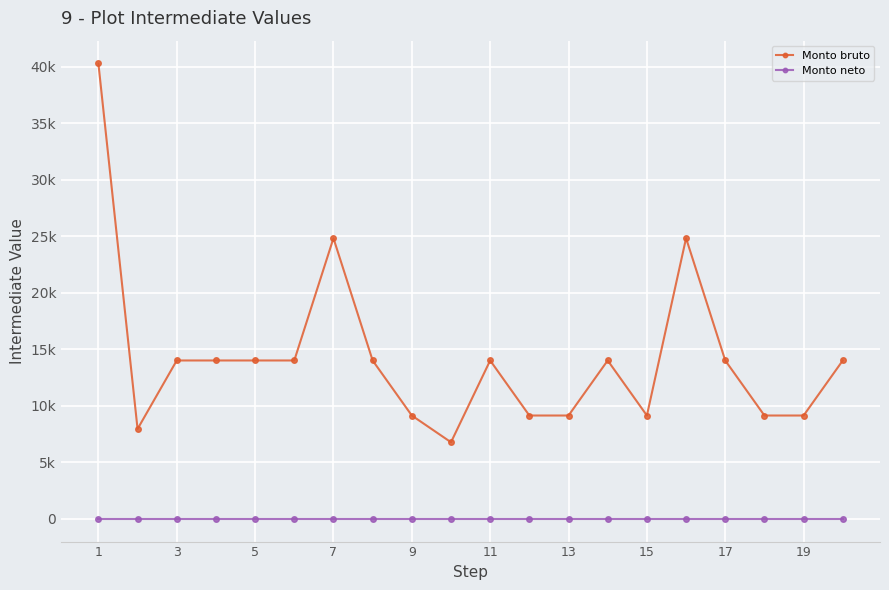

Reading left to right, what are all the values shown in this chart?

Monto bruto: 40309.0	7953.5	14015.5	14015.5	14015.5	14015.5	24838.0	14015.5	9143.5	6778.0	14015.5	9143.5	9143.5	14015.5	9143.5	24838.0	14015.5	9143.5	9143.5	14015.5
Monto neto: 0.0	0.0	0.0	0.0	0.0	0.0	0.0	0.0	0.0	0.0	0.0	0.0	0.0	0.0	0.0	0.0	0.0	0.0	0.0	0.0